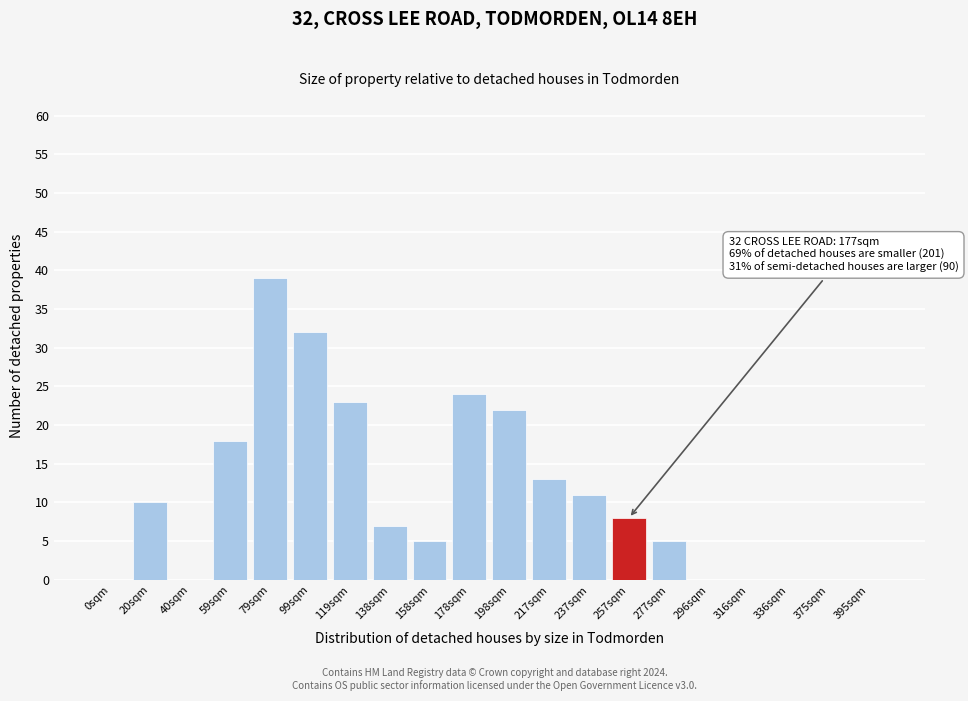

Reading left to right, extract all data points from this chart.

0sqm=0	20sqm=10	40sqm=0	59sqm=18	79sqm=39	99sqm=32	119sqm=23	138sqm=7	158sqm=5	178sqm=24	198sqm=22	217sqm=13	237sqm=11	257sqm=8	277sqm=5	296sqm=0	316sqm=0	336sqm=0	375sqm=0	395sqm=0